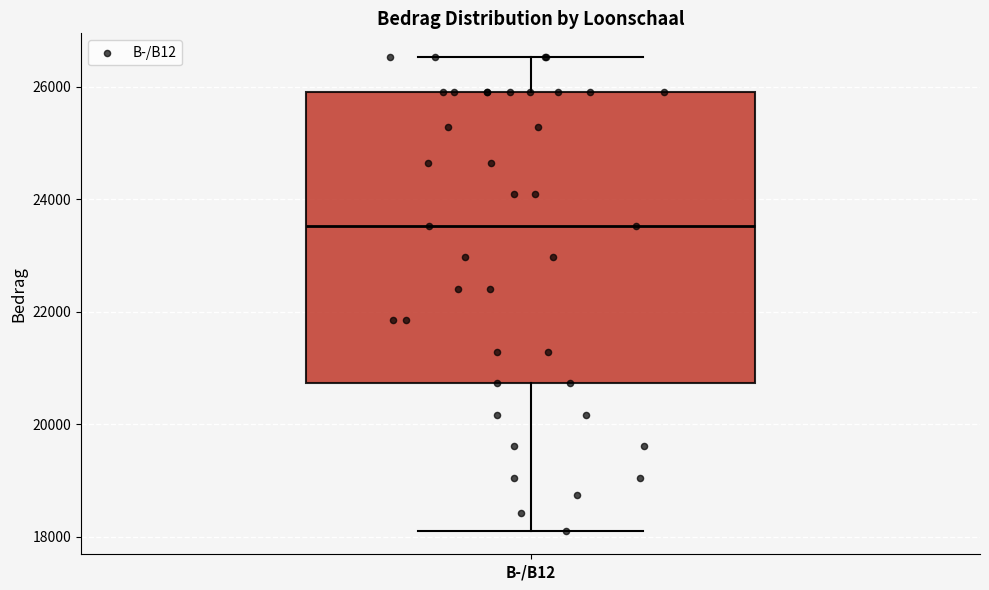

Transcribe this box plot: give where the median line is, the range the box spans, and where the two whiskers end, as read against the y-axis. The values are not printed on the chart, so give them approximately, as read against the axis.

median 23600, box 20800 to 26000, whiskers 18200 to 26600